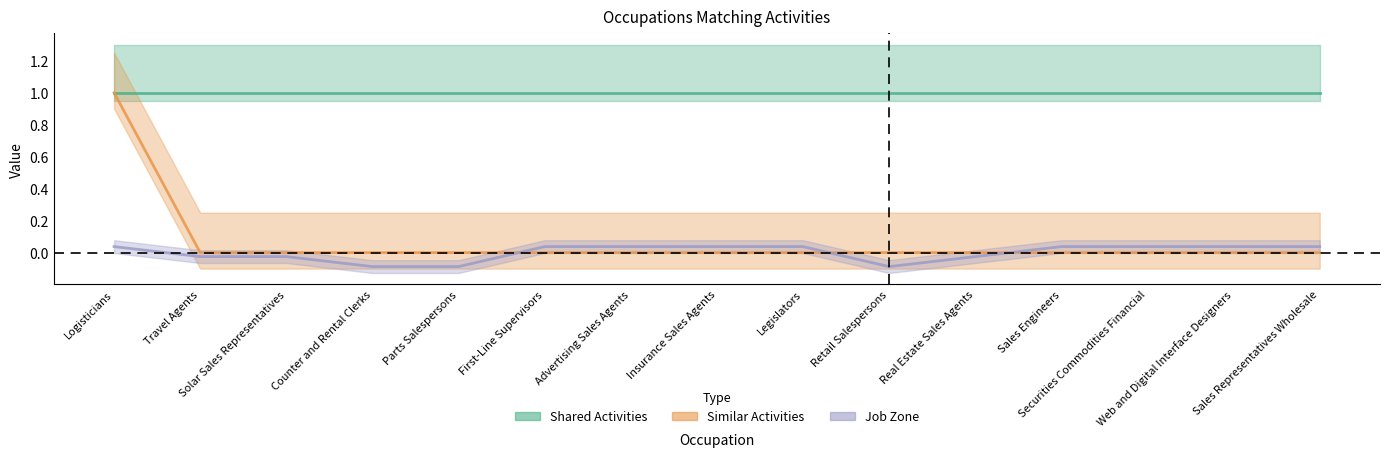

Rank the categories by Job Zone value from lowest to highest.

Counter and Rental Clerks, Parts Salespersons, Retail Salespersons, Travel Agents, Solar Sales Representatives, Real Estate Sales Agents, Logisticians, First-Line Supervisors, Advertising Sales Agents, Insurance Sales Agents, Legislators, Sales Engineers, Securities Commodities Financial, Web and Digital Interface Designers, Sales Representatives Wholesale